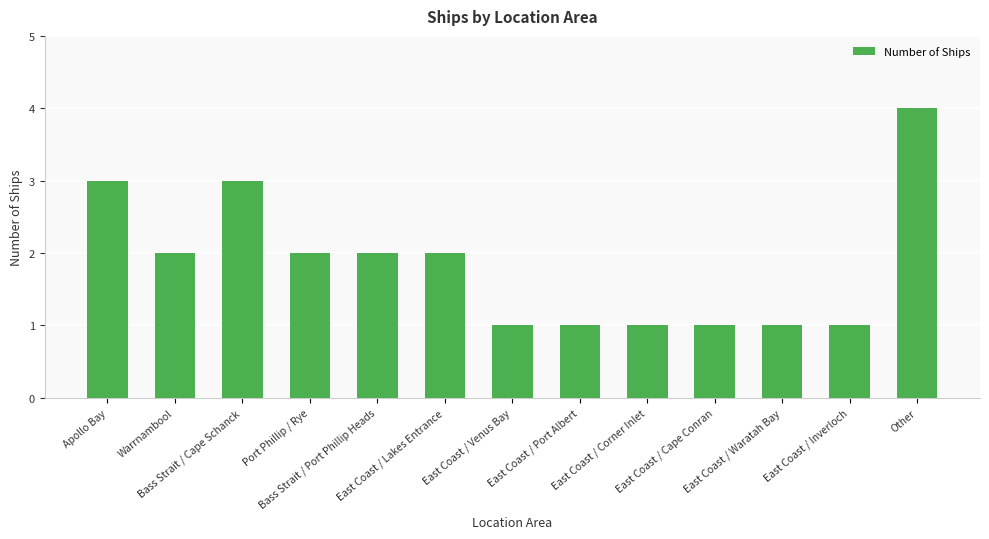

What is the ratio of the value at East Coast / Port Albert to the value at Bass Strait / Port Phillip Heads?

0.5